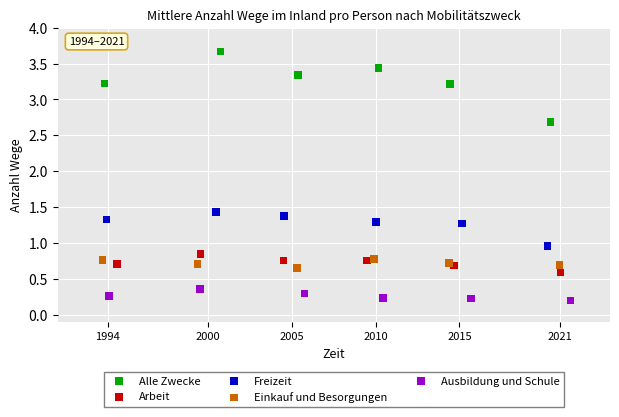

Which series contains the lowest Y value?

Ausbildung und Schule